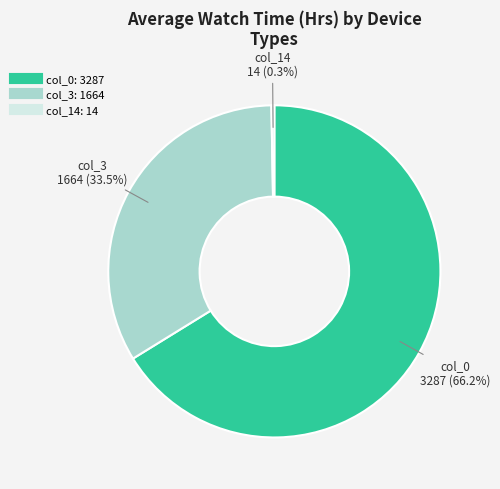

Does any single category account for the majority?

Yes